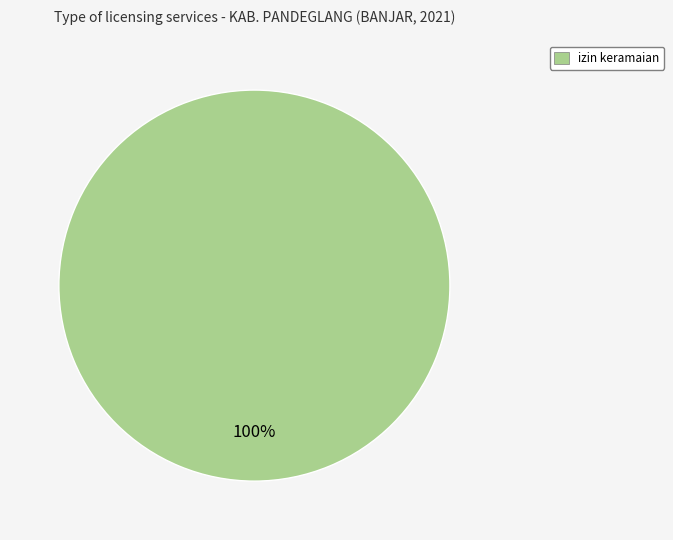

How many slices are in this pie chart?

1